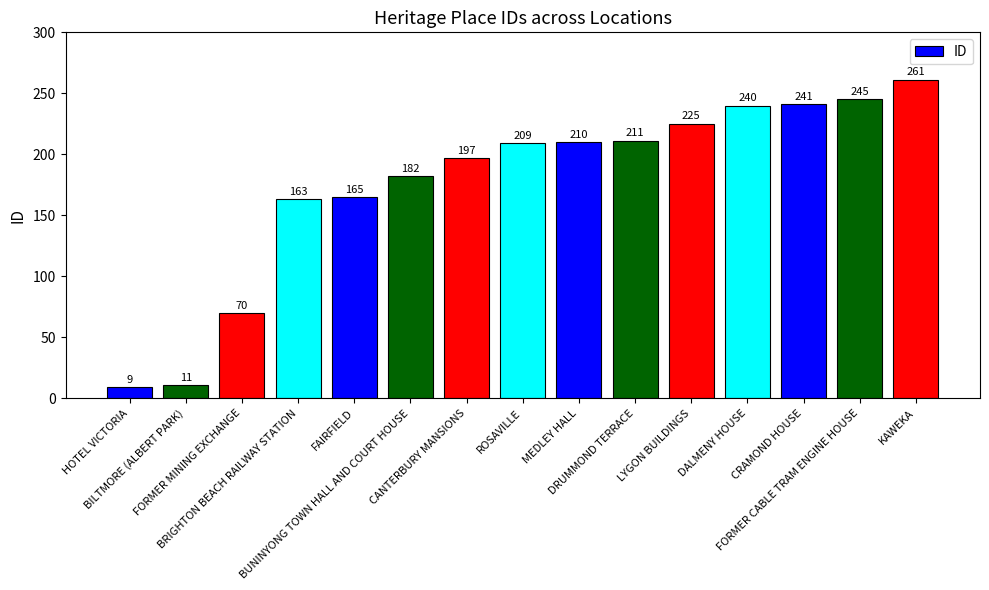

Reading left to right, list all the values displayed in this chart.

HOTEL VICTORIA=9	BILTMORE (ALBERT PARK)=11	FORMER MINING EXCHANGE=70	BRIGHTON BEACH RAILWAY STATION=163	FAIRFIELD=165	BUNINYONG TOWN HALL AND COURT HOUSE=182	CANTERBURY MANSIONS=197	ROSAVILLE=209	MEDLEY HALL=210	DRUMMOND TERRACE=211	LYGON BUILDINGS=225	DALMENY HOUSE=240	CRAMOND HOUSE=241	FORMER CABLE TRAM ENGINE HOUSE=245	KAWEKA=261